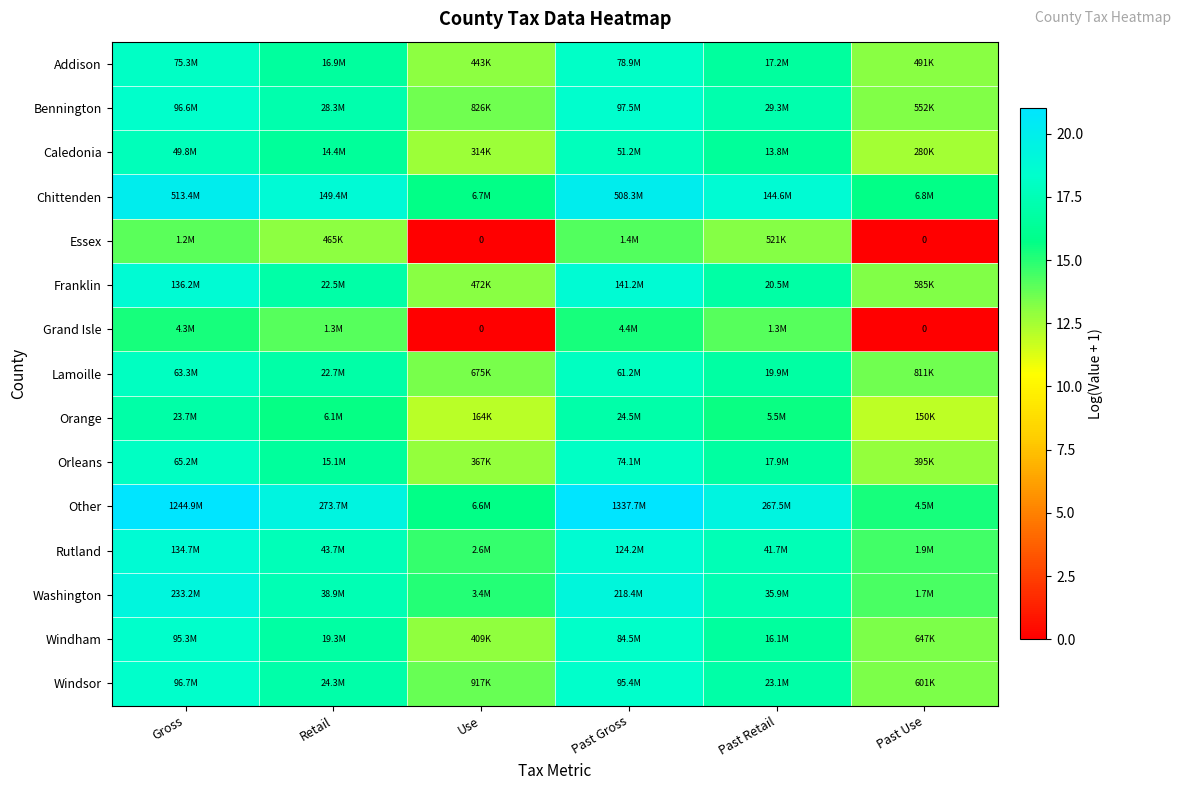

How many values in Essex are above zero?

4